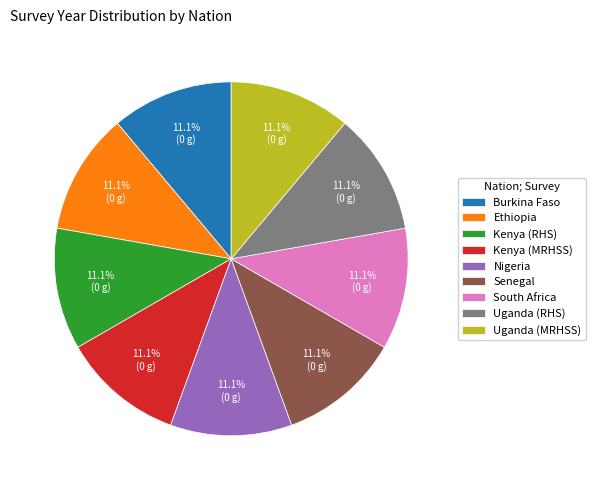

Is the sum of Ethiopia and Kenya (RHS) greater than half?

No